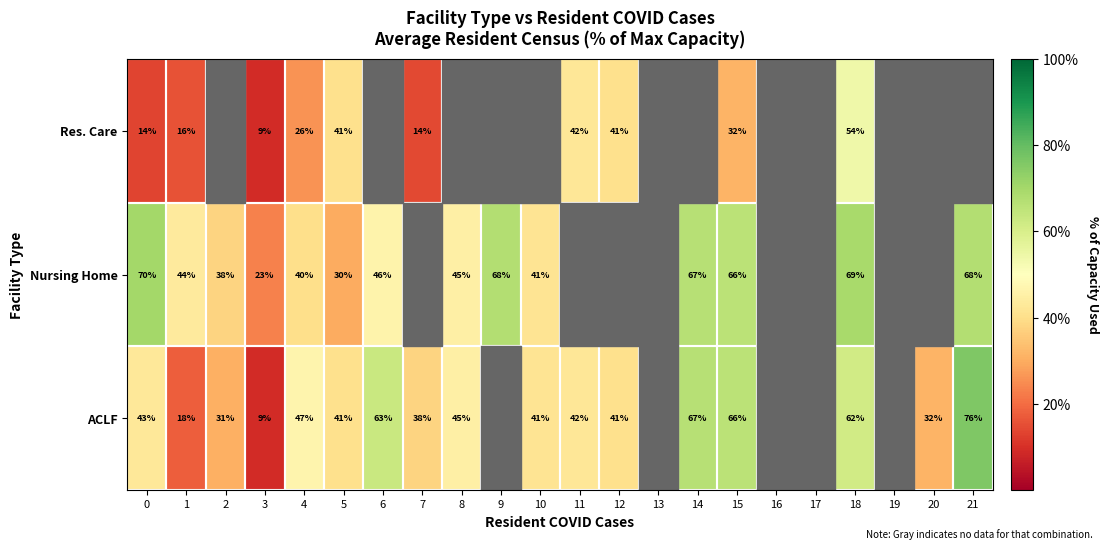

Which label corresponds to the largest value in the chart?

21